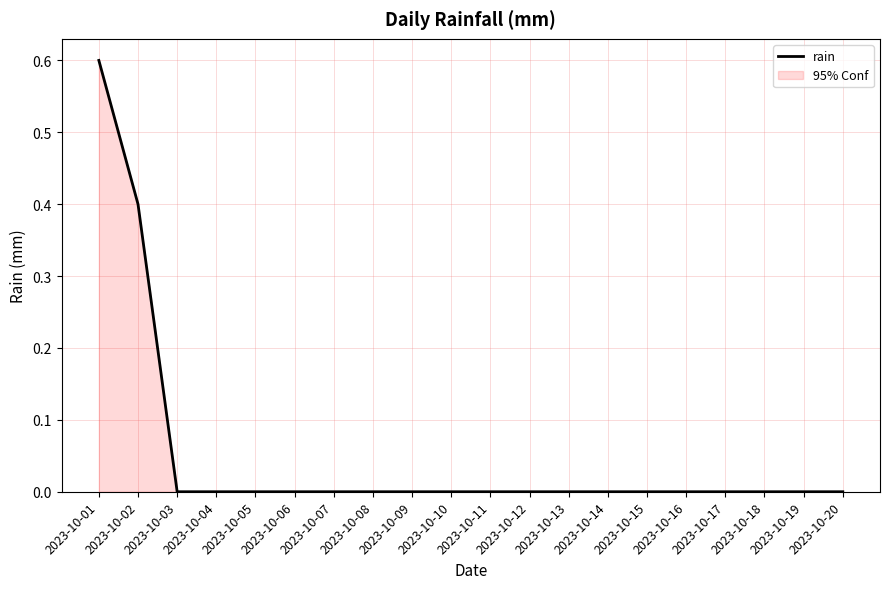

How many categories are shown in the chart?

20